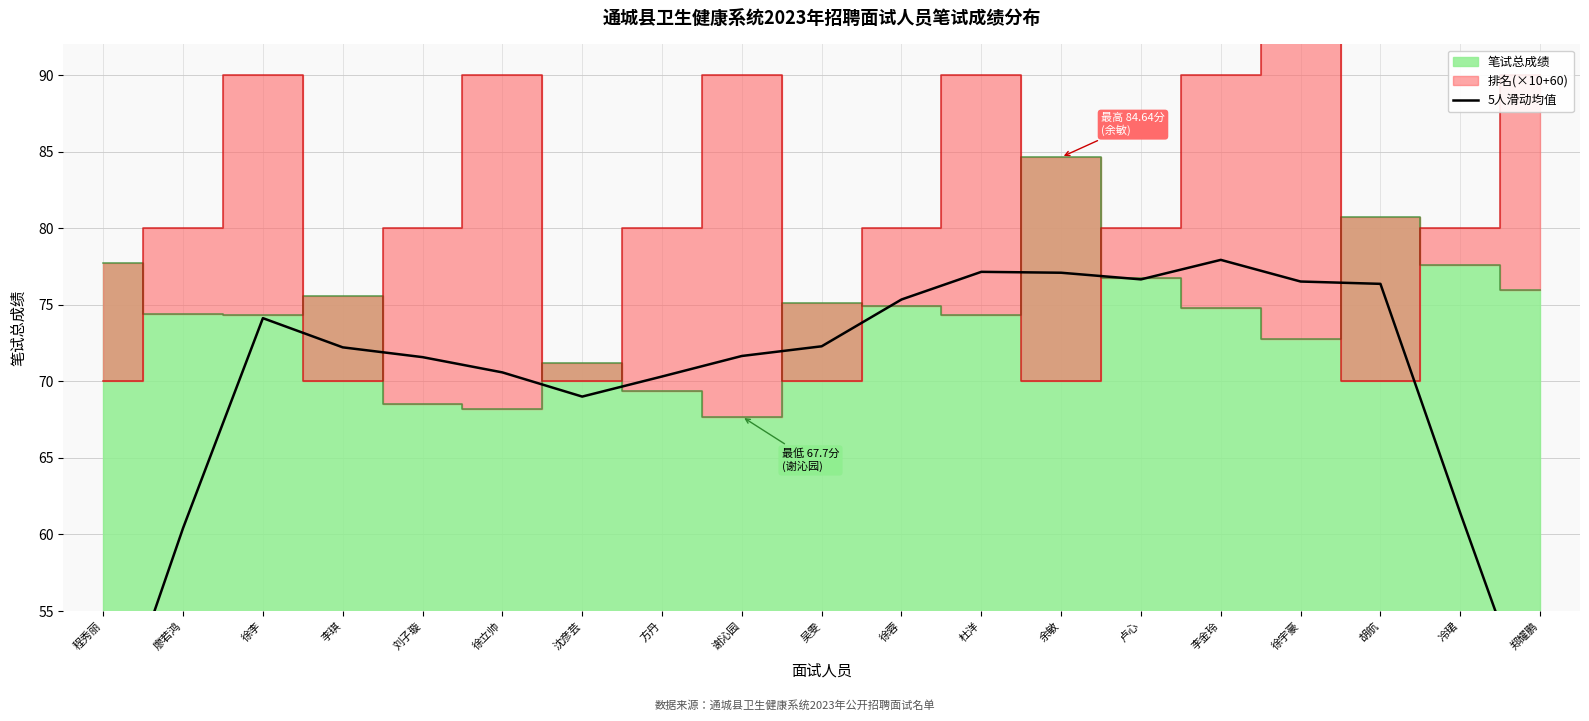

Count the number of categories in the chart.

19